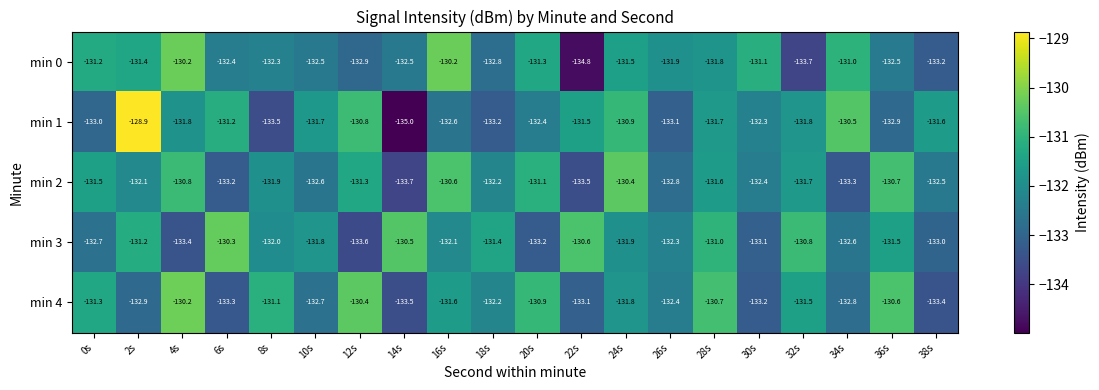

At how many categories does at least one series exceed -134?

20